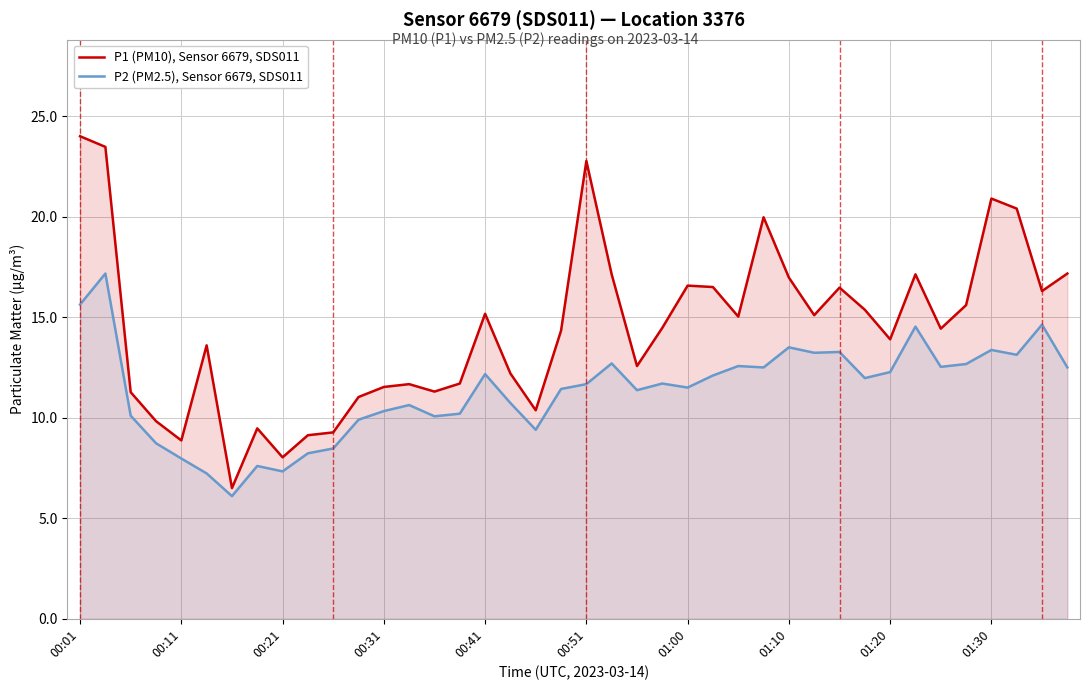

Is it true that P2 (PM2.5), Sensor 6679, SDS011 equals 14.6 at 38?

True